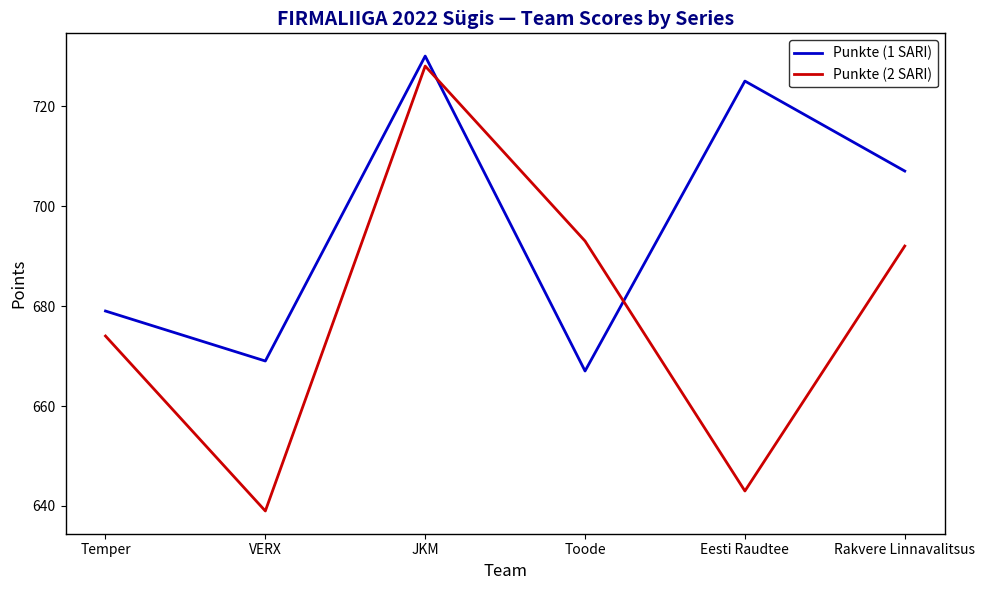

Count the number of categories in the chart.

6